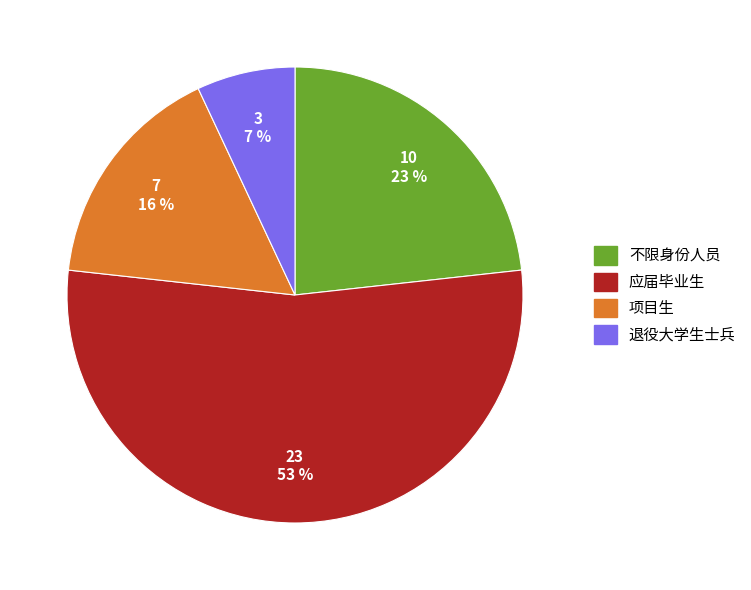

Which category has the biggest portion of the pie?

应届毕业生